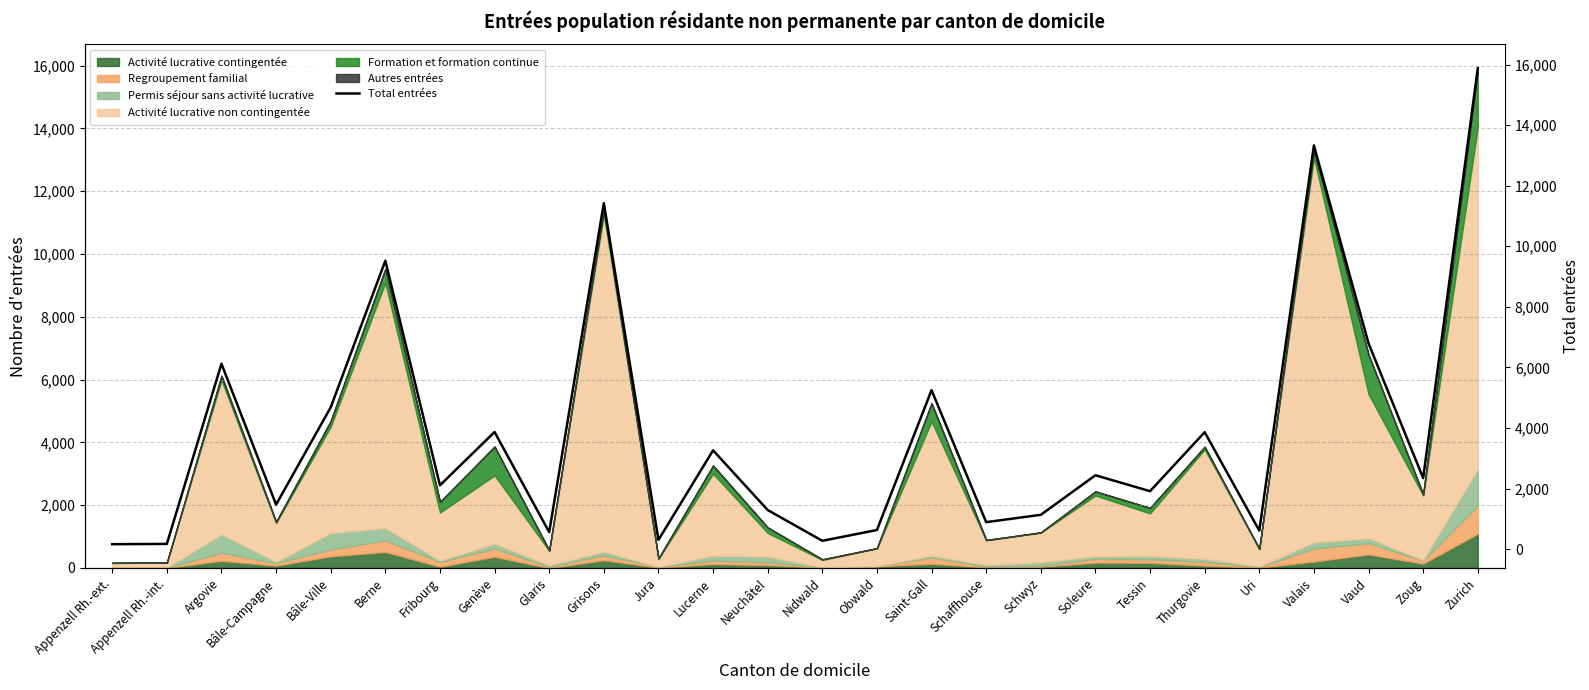

Approximately how many times larger is the value at Nidwald compared to Fribourg?

0.1